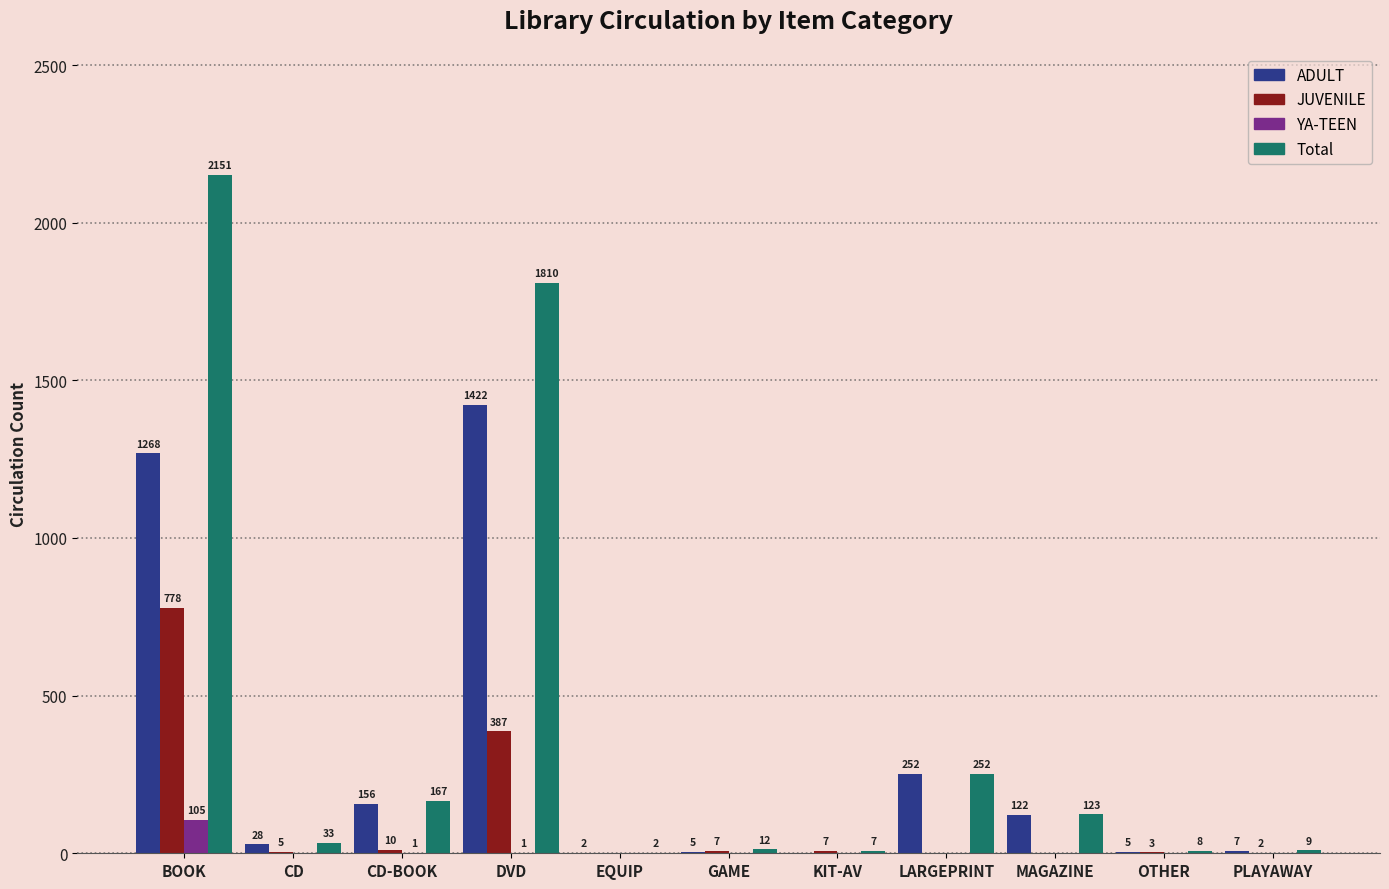

What is the sum of the ADULT values at LARGEPRINT and CD?

280